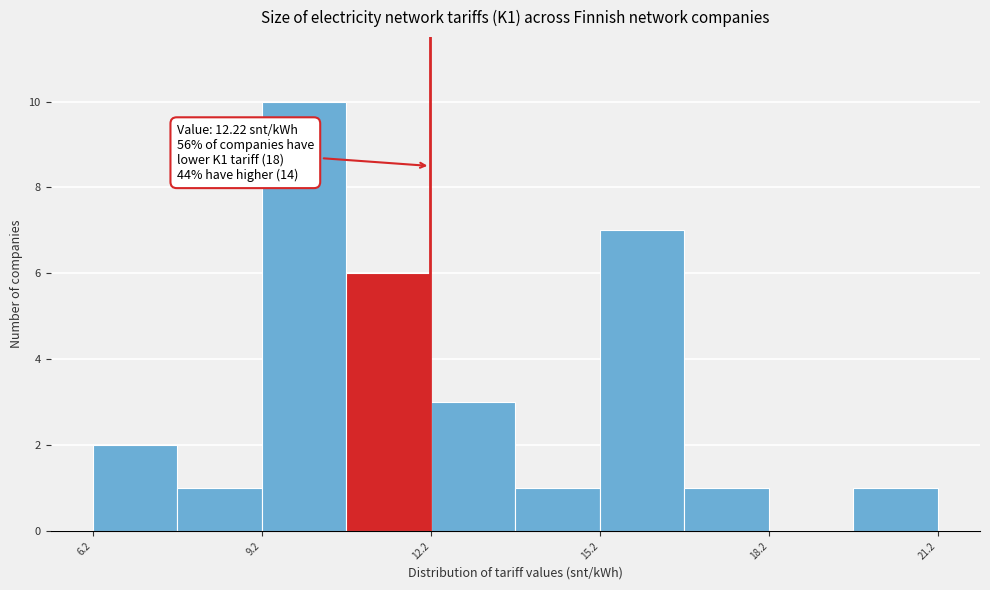

Read against the x-axis, roughly where is the centre of the tallest bar?

10.0